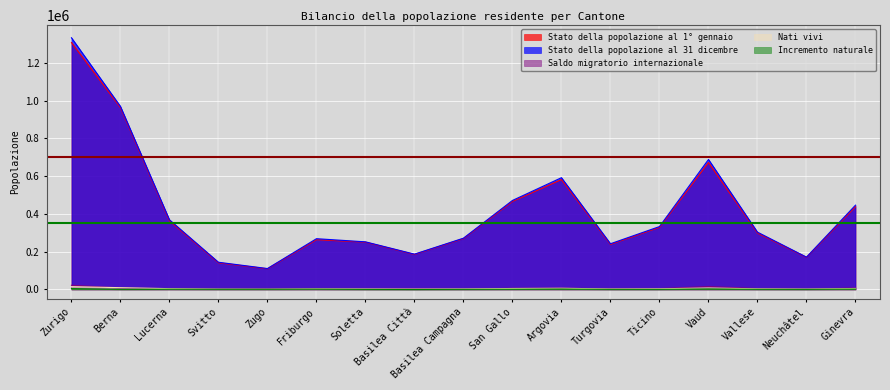

What is the average value of the Stato della popolazione al 31 dicembre series?

420528